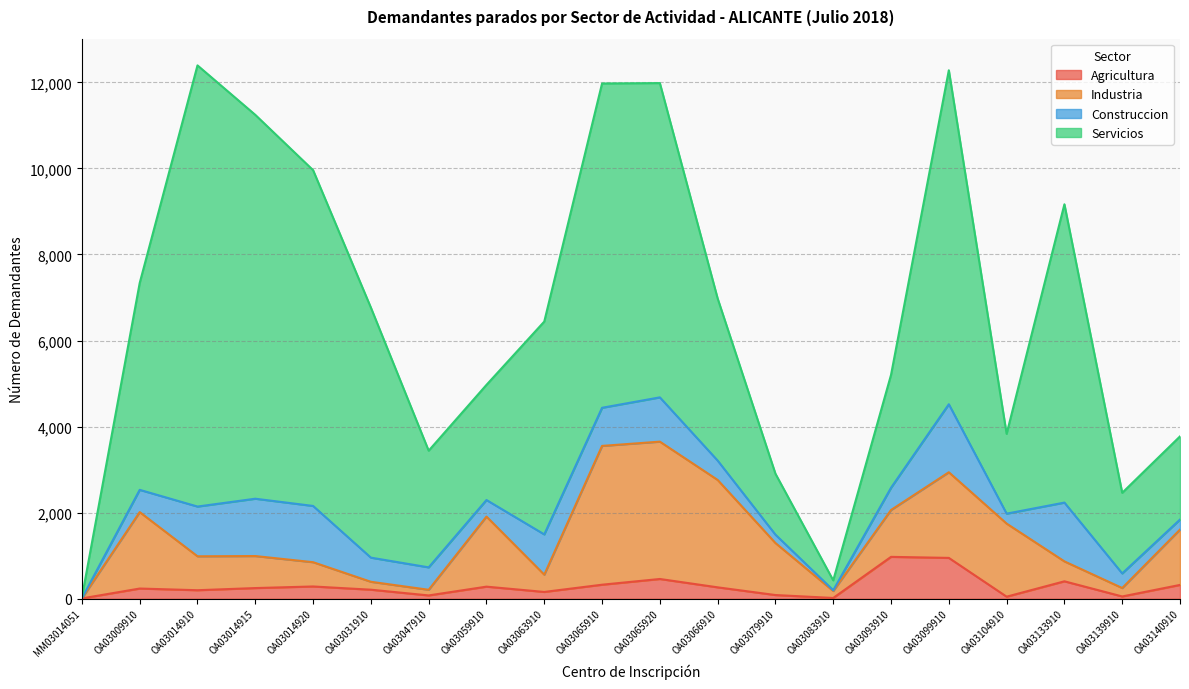

True or false: Agricultura has a value of 137 at OA03140910.

False